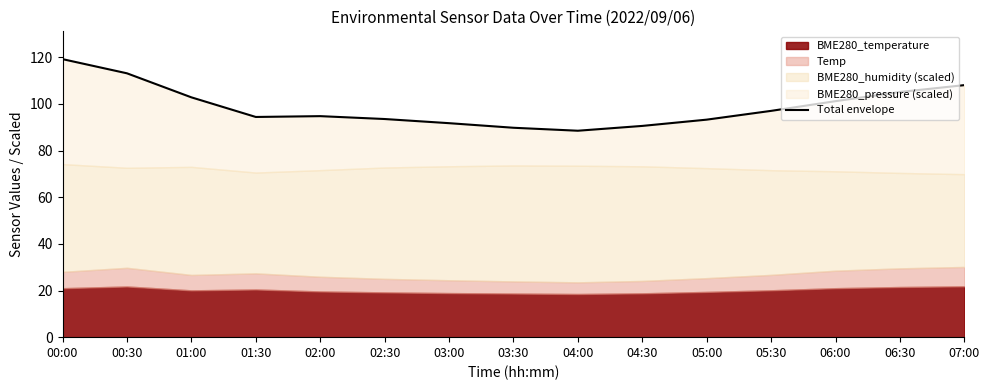

How many points are higher than both their immediate neighbors (excluding endpoints)?

1